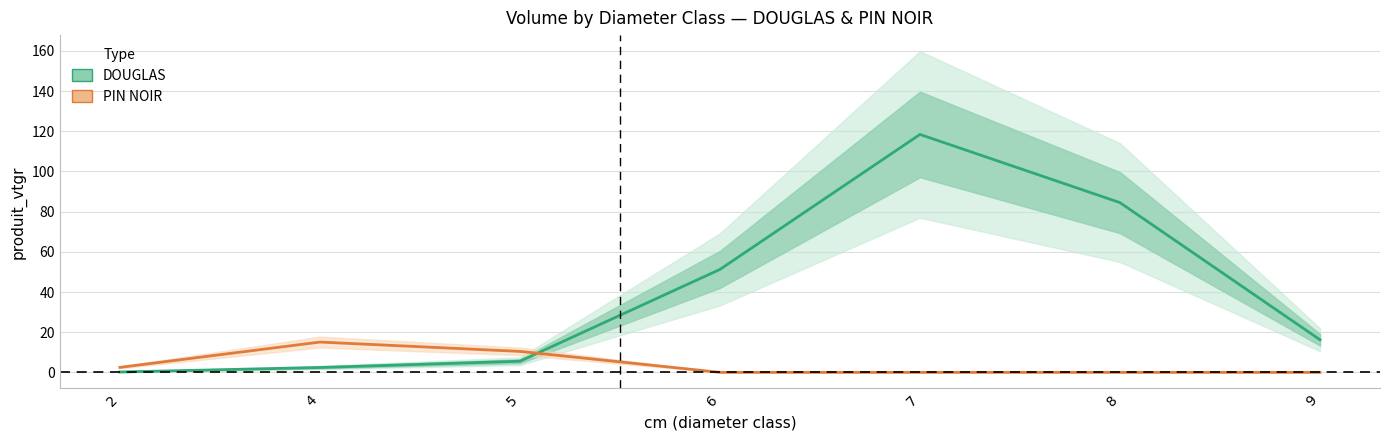

True or false: PIN NOIR and DOUGLAS cross at least once.

True